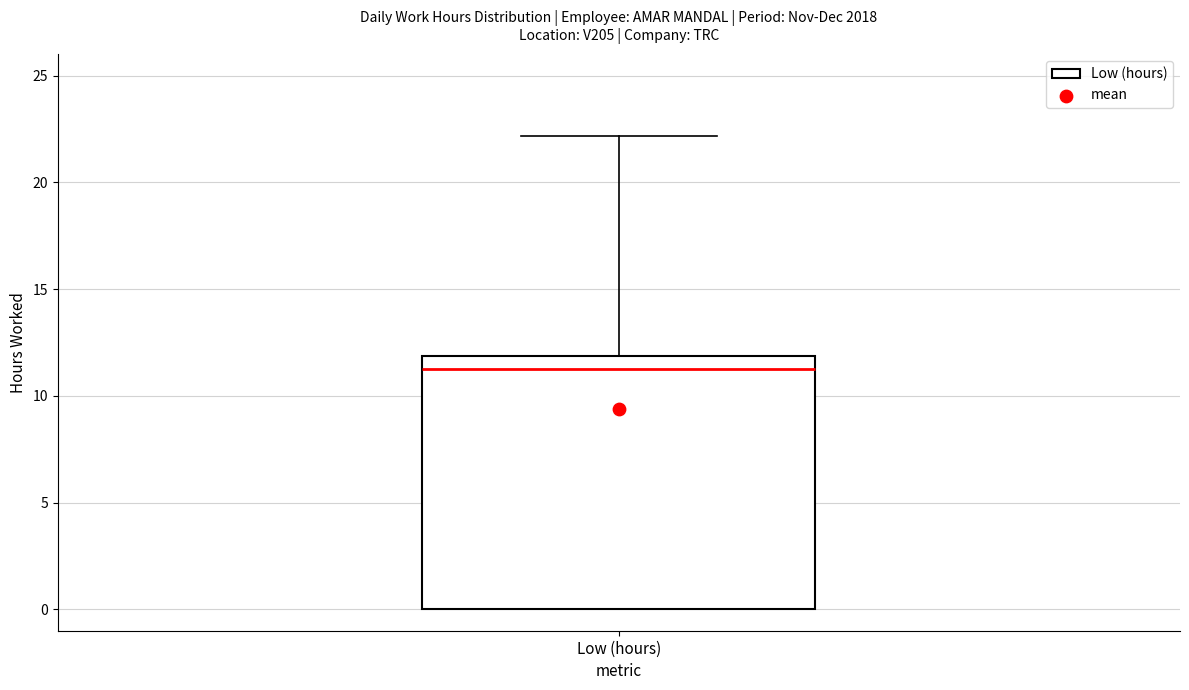

Transcribe this box plot: give where the median line is, the range the box spans, and where the two whiskers end, as read against the y-axis. The values are not printed on the chart, so give them approximately, as read against the axis.

median 11.5, box 0.0 to 12.0, whiskers 0.0 to 22.0